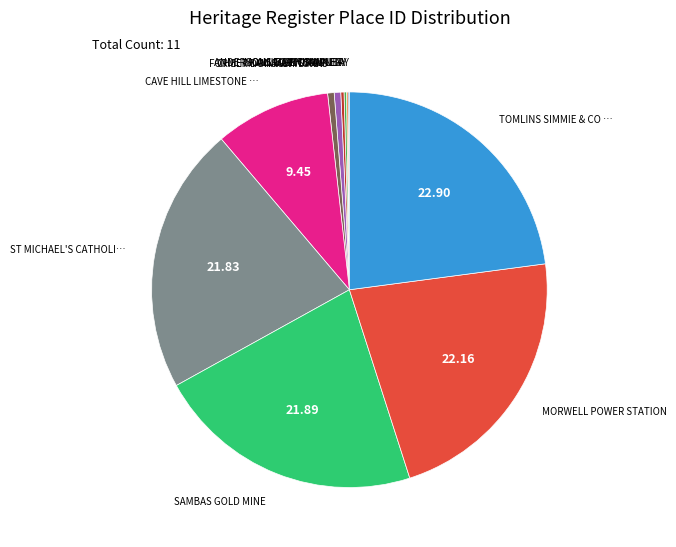

Is there a majority slice in this chart?

No